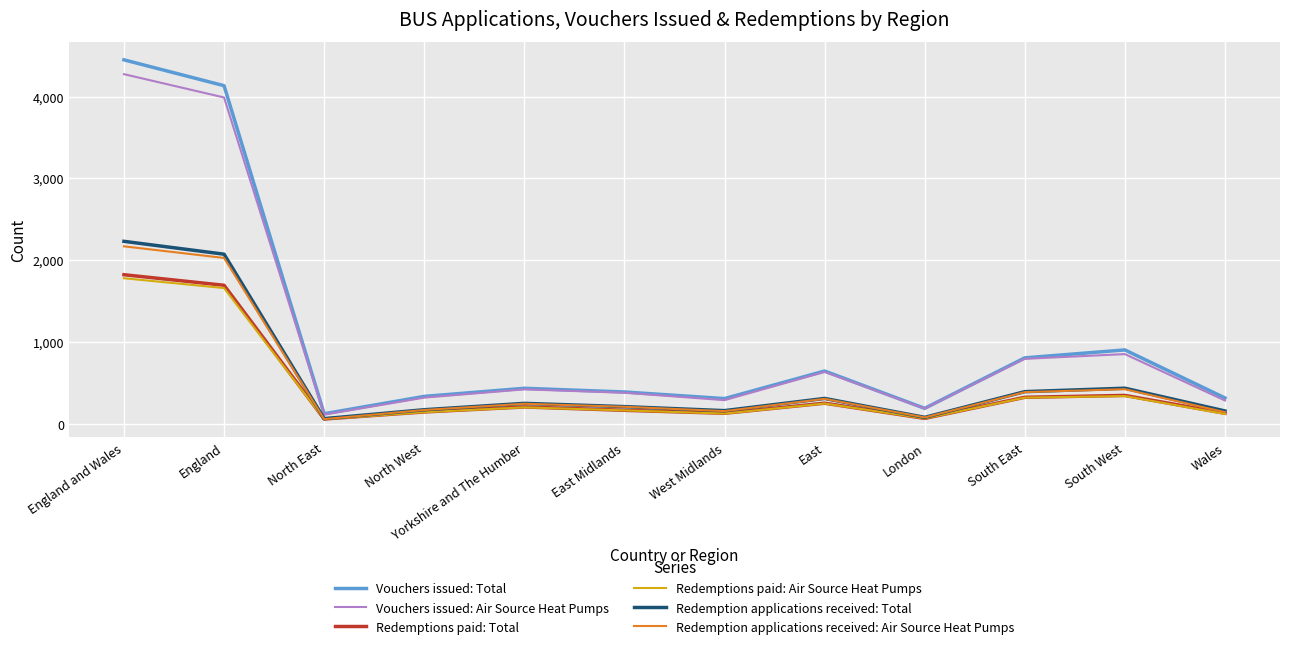

What is the spread (max minus min) of values at South East?

486